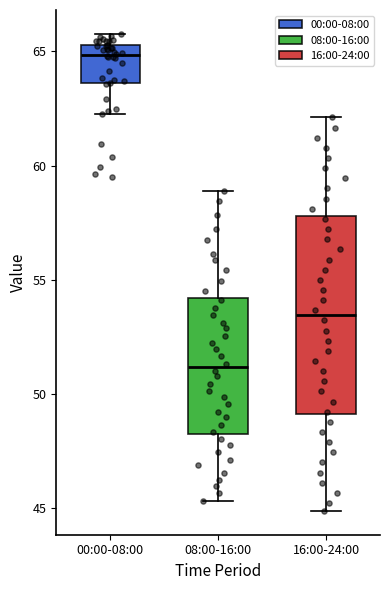

Where does the median line of the box for 16:00-24:00 sit on the y-axis? The values are not printed on the chart, so give them approximately, as read against the axis.

53.5